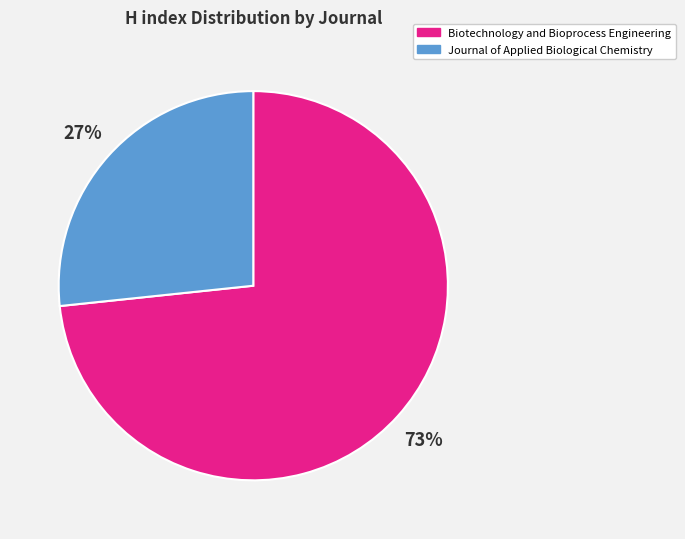

What is the ratio of the value at Journal of Applied Biological Chemistry to the value at Biotechnology and Bioprocess Engineering?

0.4